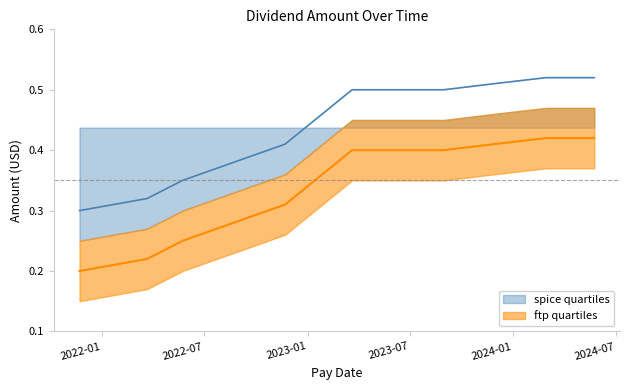

What is the difference between the maximum and minimum values?

0.2